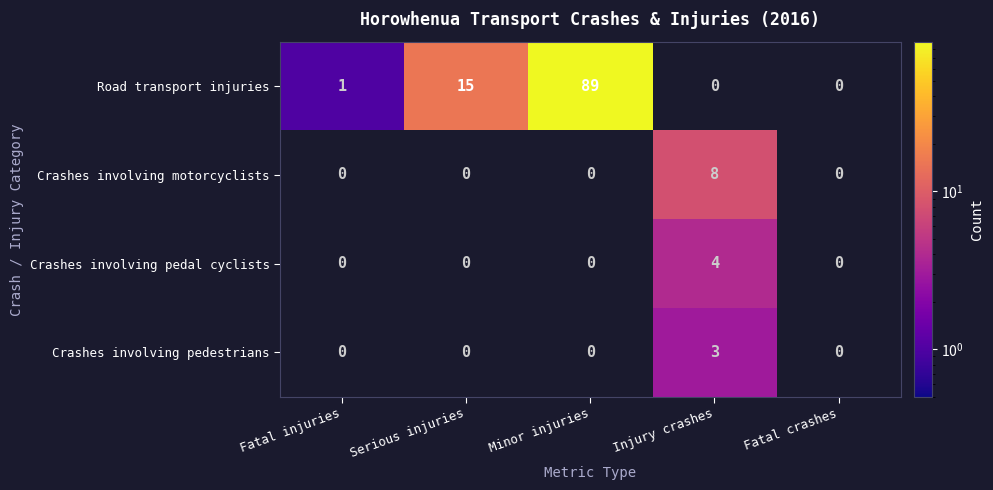

Reading left to right, list all the values displayed in this chart.

Road transport injuries: Fatal injuries=1	Serious injuries=15	Minor injuries=89	Injury crashes=0	Fatal crashes=0
Crashes involving motorcyclists: Fatal injuries=0	Serious injuries=0	Minor injuries=0	Injury crashes=8	Fatal crashes=0
Crashes involving pedal cyclists: Fatal injuries=0	Serious injuries=0	Minor injuries=0	Injury crashes=4	Fatal crashes=0
Crashes involving pedestrians: Fatal injuries=0	Serious injuries=0	Minor injuries=0	Injury crashes=3	Fatal crashes=0